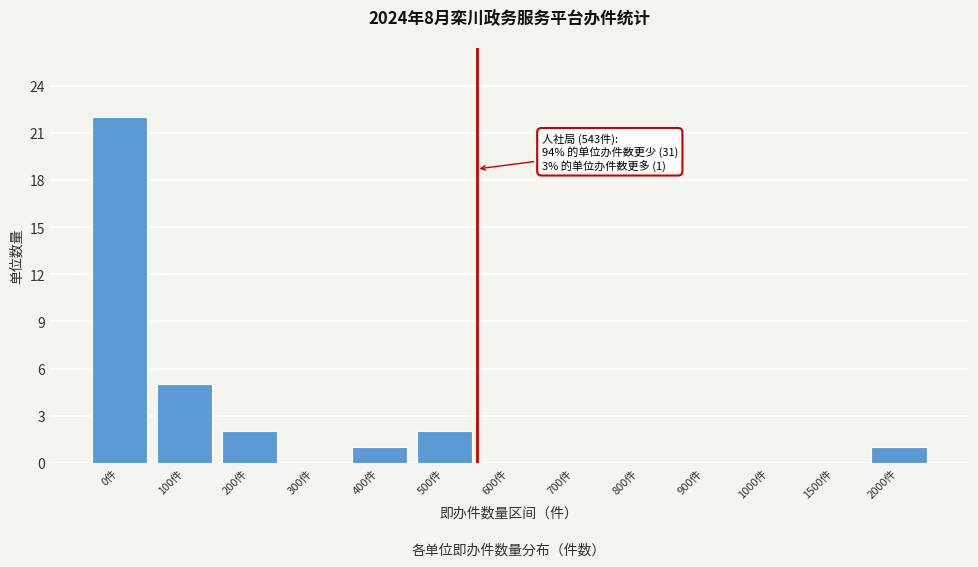

Reading left to right, what are all the values shown in this chart?

0件=22	100件=5	200件=2	300件=0	400件=1	500件=2	600件=0	700件=0	800件=0	900件=0	1000件=0	1500件=0	2000件=1